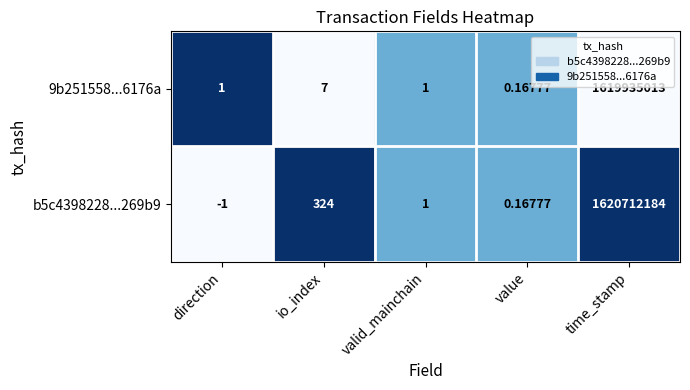

What is the maximum value shown in the chart?

1620712184.0